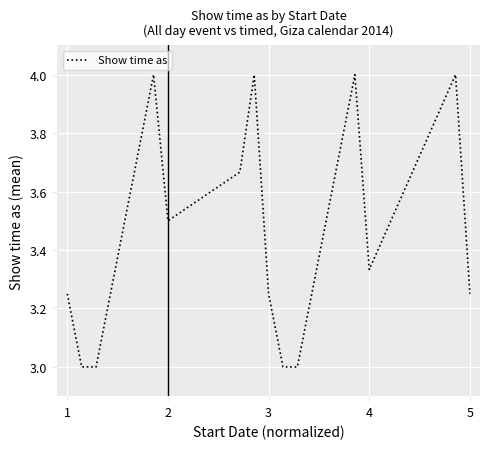

Is this an area chart (filled region under the line)?

No